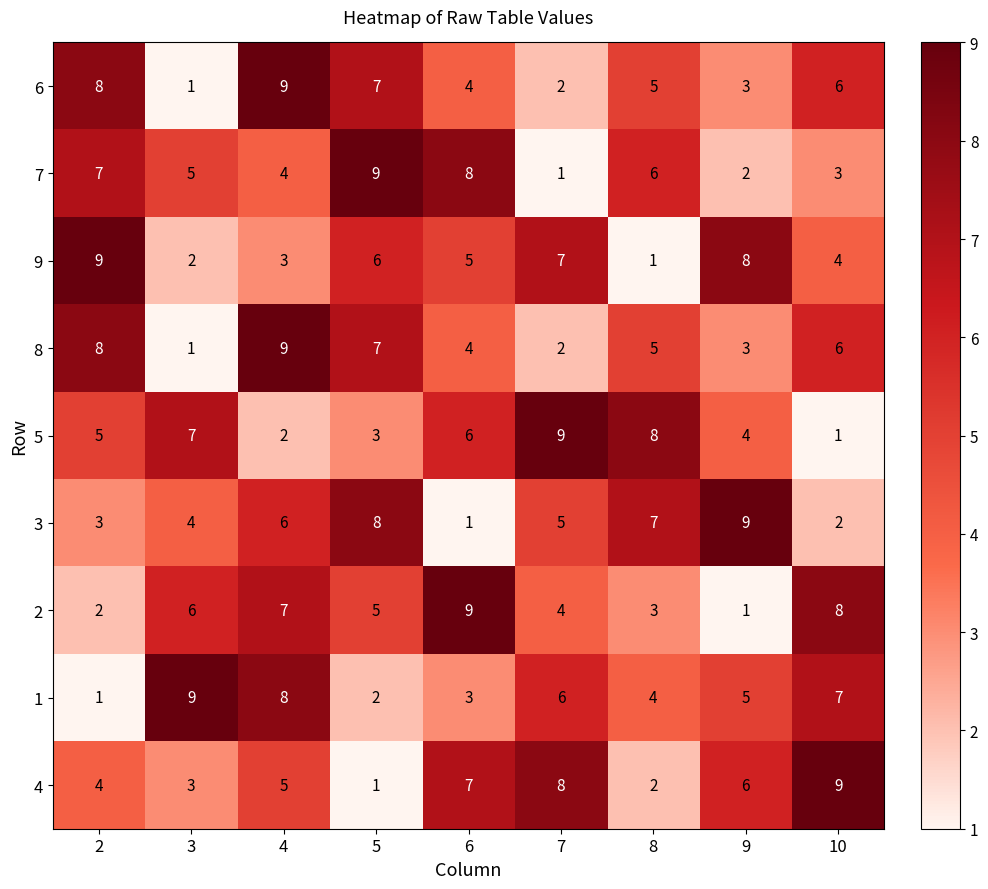

Is it true that 6 equals 0 at 3?

False